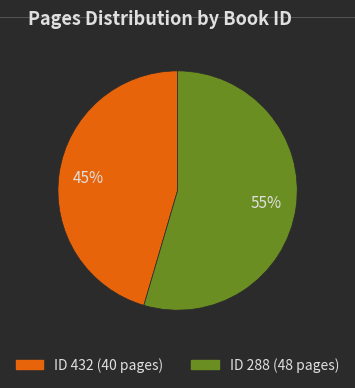

How many segments does this pie chart have?

2